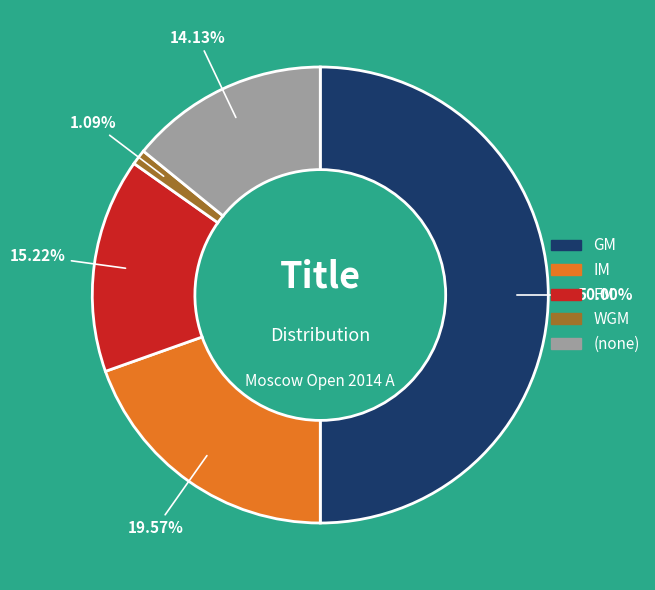

Rank the categories by value from lowest to highest.

WGM, , FM, IM, GM